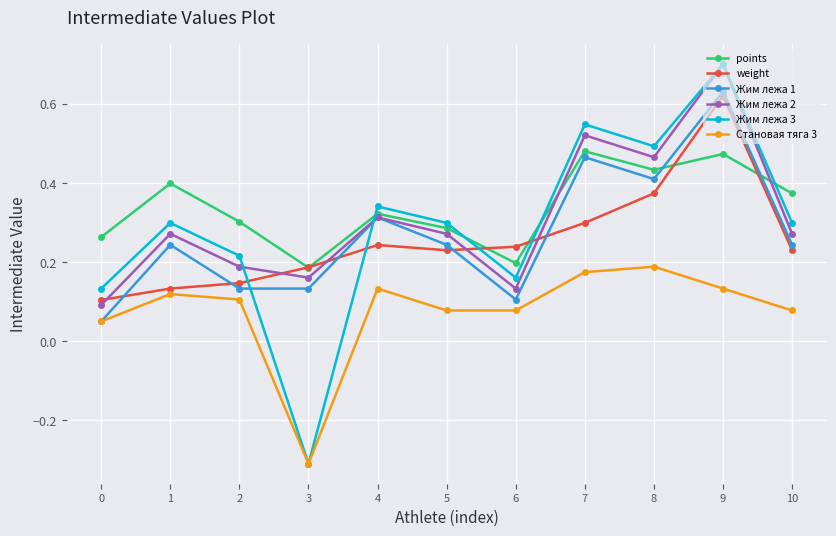

After their last crossing, which series has the higher values: Жим лежа 2 or points?

points